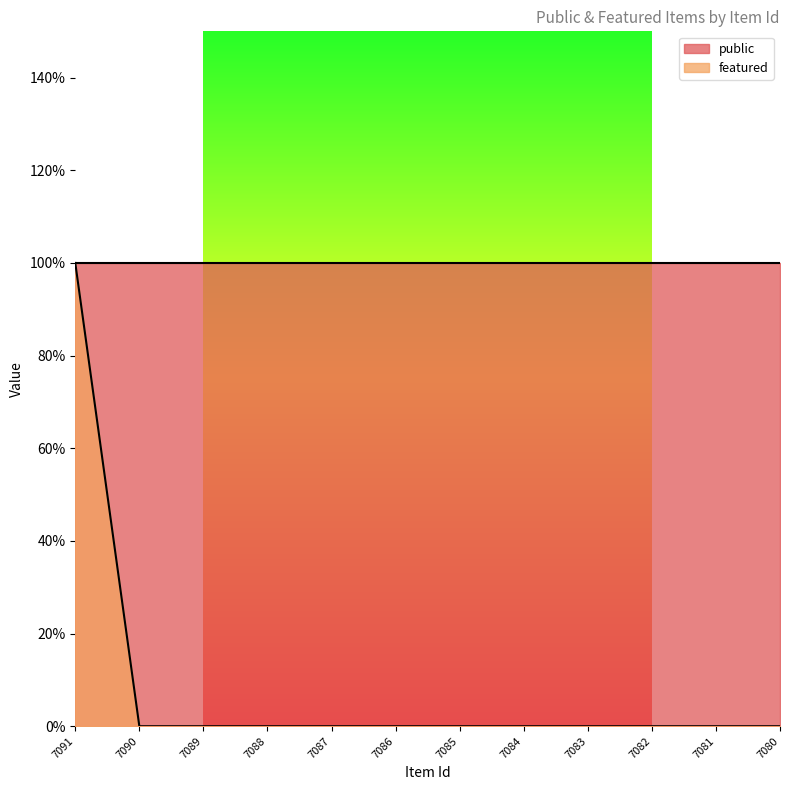

Reading left to right, what are all the values shown in this chart?

7091=1	7090=0	7089=0	7088=0	7087=0	7086=0	7085=0	7084=0	7083=0	7082=0	7081=0	7080=0